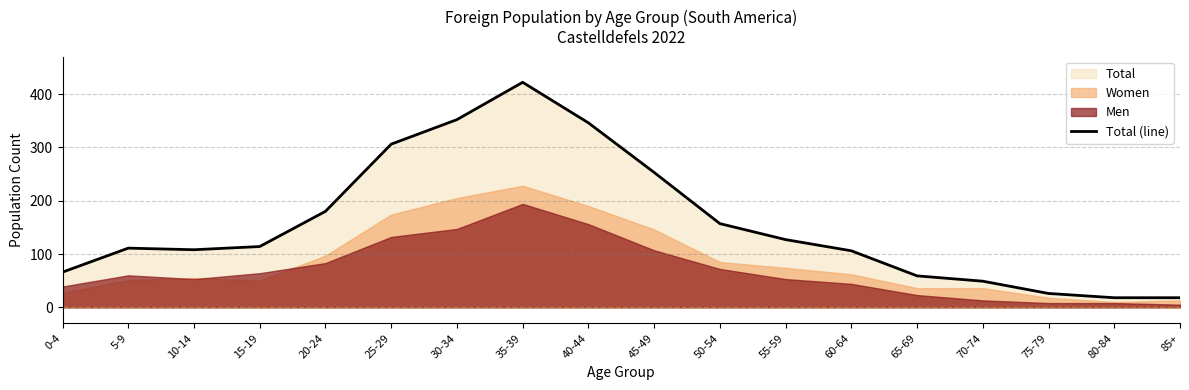

At which category does the chart reach its peak across all series?

35-39